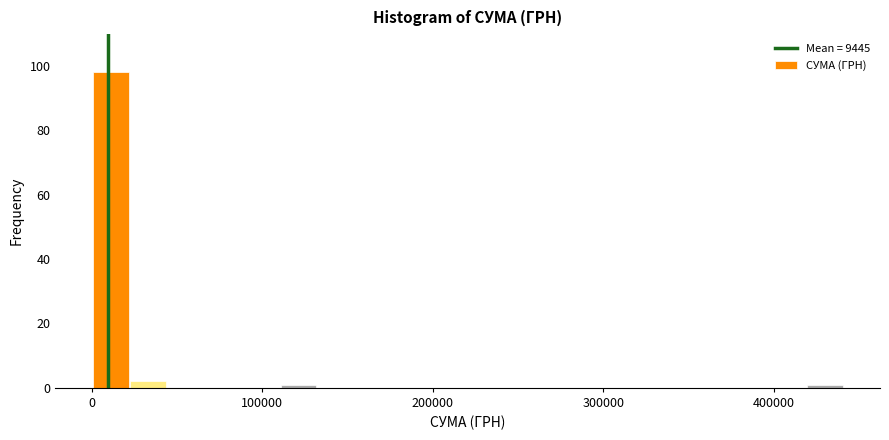

Read against the x-axis, roughly where is the centre of the tallest bar?

10000